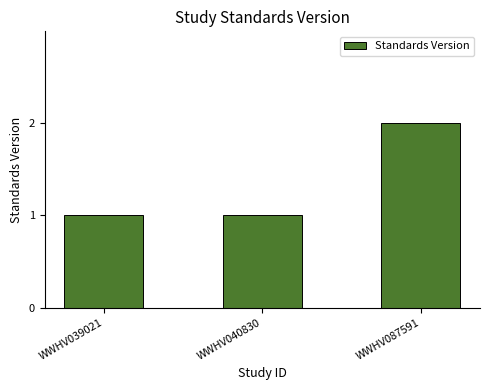

What is the change in value from WWHV040830 to WWHV087591?

+1